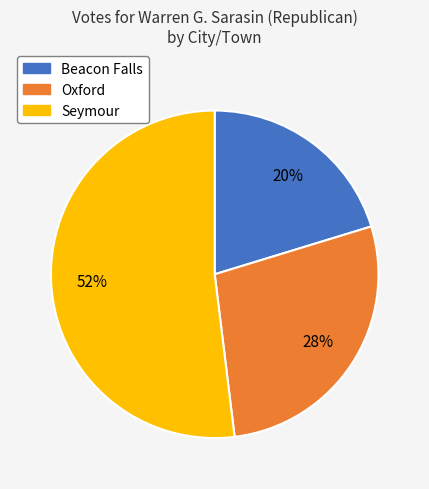

Do Beacon Falls and Seymour together represent more than half of the pie?

Yes